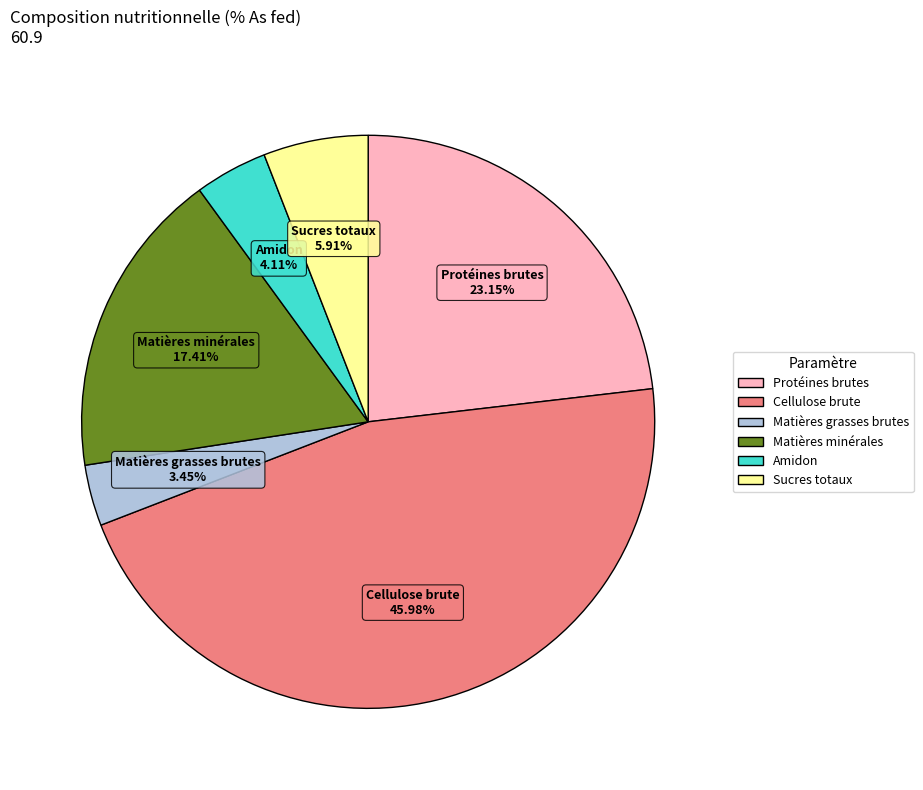

True or false: Amidon accounts for 4% of the total.

True